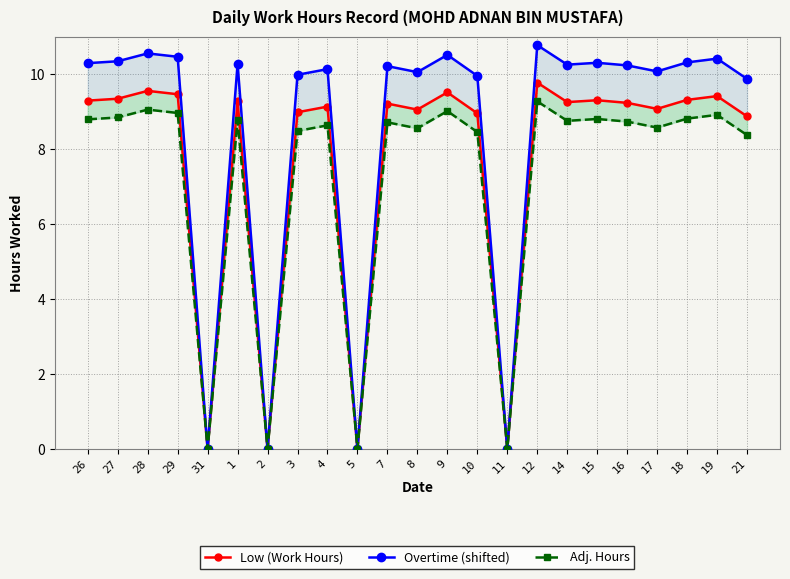

What position from the right is 8?

12